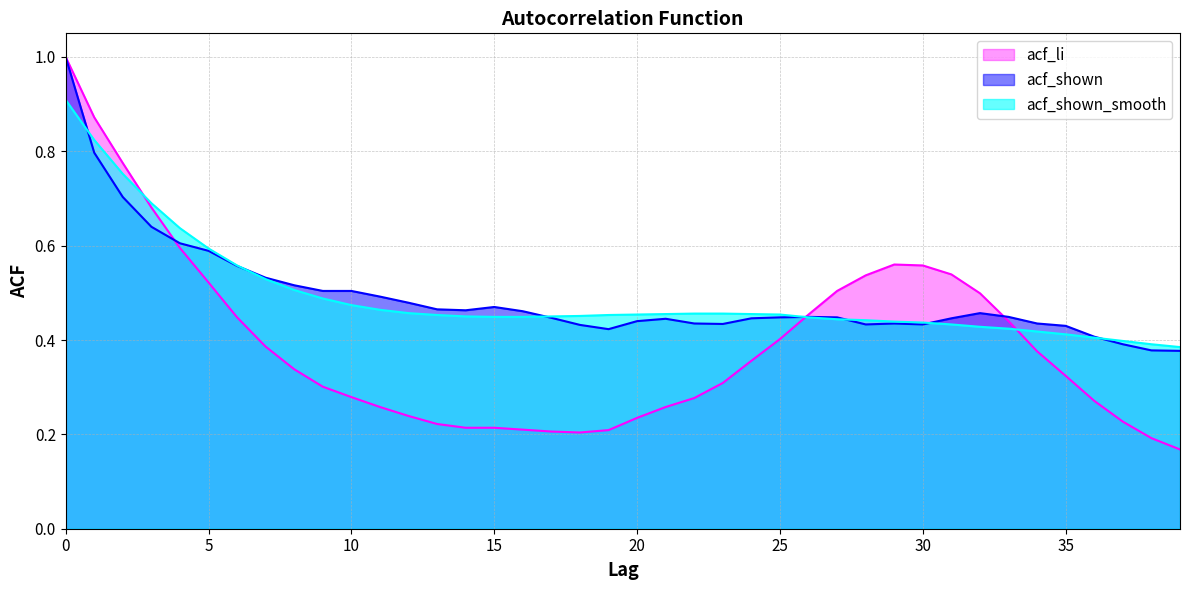

Reading left to right, transcribe all the data shown in this chart.

acf_li: 1.0	0.9	0.8	0.7	0.6	0.5	0.4	0.4	0.3	0.3	0.3	0.3	0.2	0.2	0.2	0.2	0.2	0.2	0.2	0.2	0.2	0.3	0.3	0.3	0.4	0.4	0.5	0.5	0.5	0.6	0.6	0.5	0.5	0.4	0.4	0.3	0.3	0.2	0.2	0.2
acf_shown: 1.0	0.8	0.7	0.6	0.6	0.6	0.6	0.5	0.5	0.5	0.5	0.5	0.5	0.5	0.5	0.5	0.5	0.4	0.4	0.4	0.4	0.4	0.4	0.4	0.4	0.4	0.4	0.4	0.4	0.4	0.4	0.4	0.5	0.4	0.4	0.4	0.4	0.4	0.4	0.4
acf_shown_smooth: 0.9	0.8	0.8	0.7	0.6	0.6	0.6	0.5	0.5	0.5	0.5	0.5	0.5	0.5	0.5	0.4	0.4	0.5	0.5	0.5	0.5	0.5	0.5	0.5	0.5	0.5	0.4	0.4	0.4	0.4	0.4	0.4	0.4	0.4	0.4	0.4	0.4	0.4	0.4	0.4